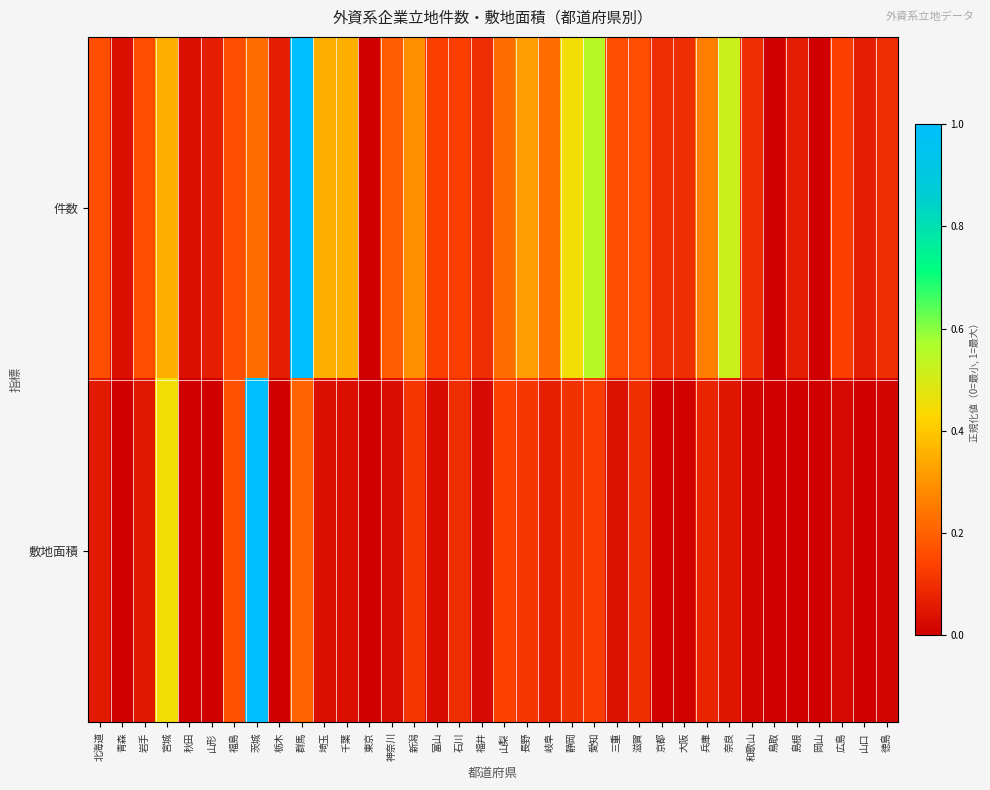

Rank the series at 福島 from highest to lowest value.

敷地面積, 件数